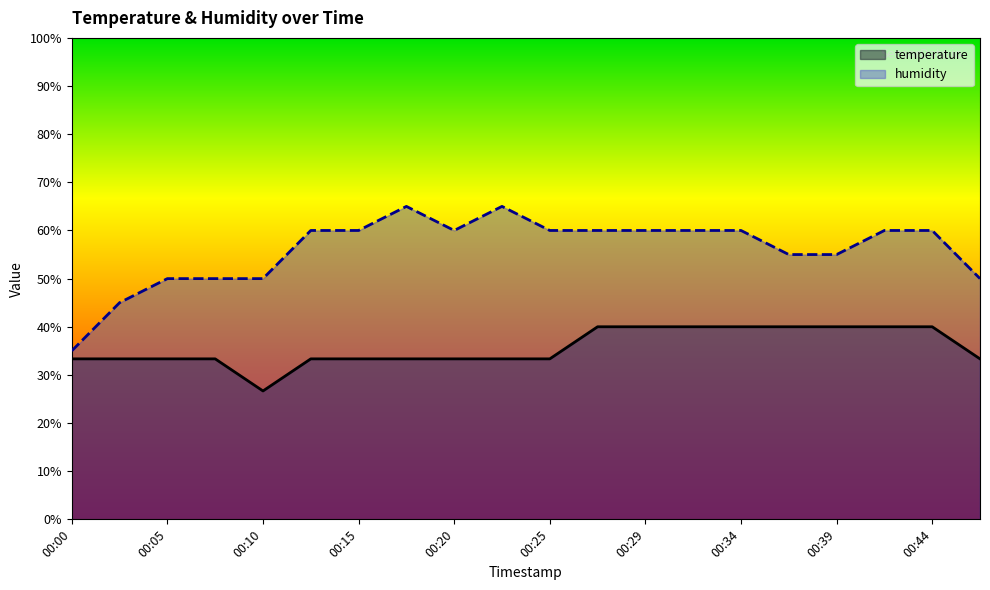

How many distinct data groups are displayed?

2